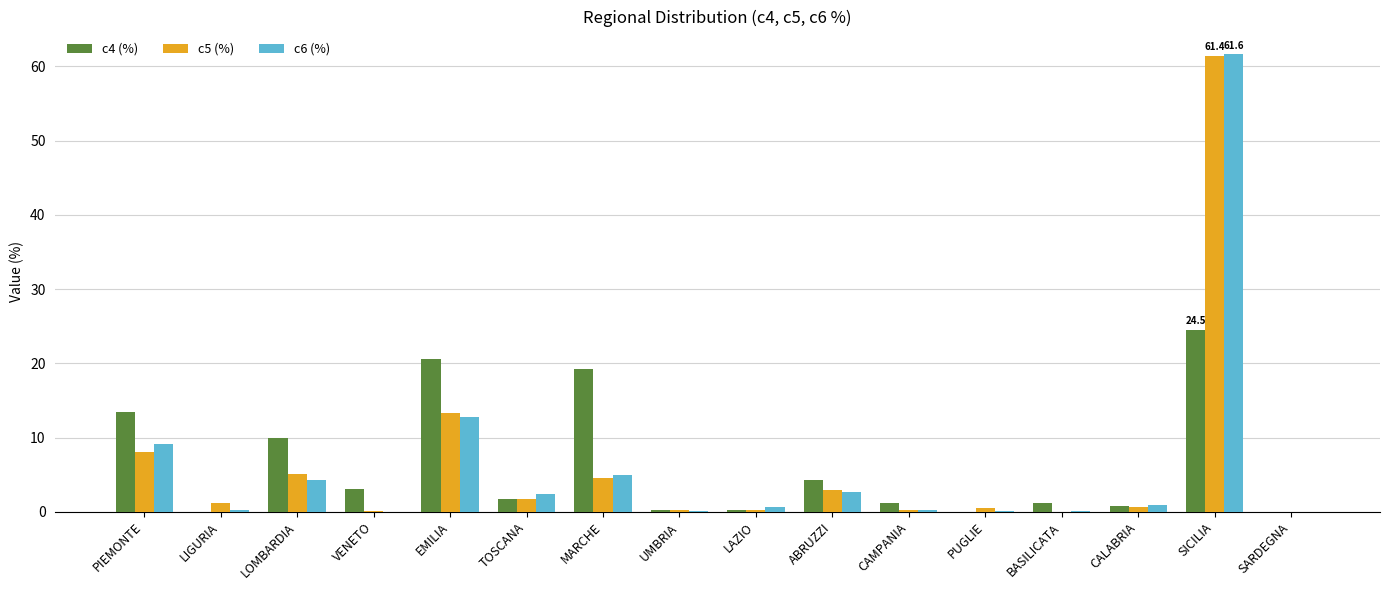

What are all the series names shown in the legend?

c4 (%), c5 (%), c6 (%)